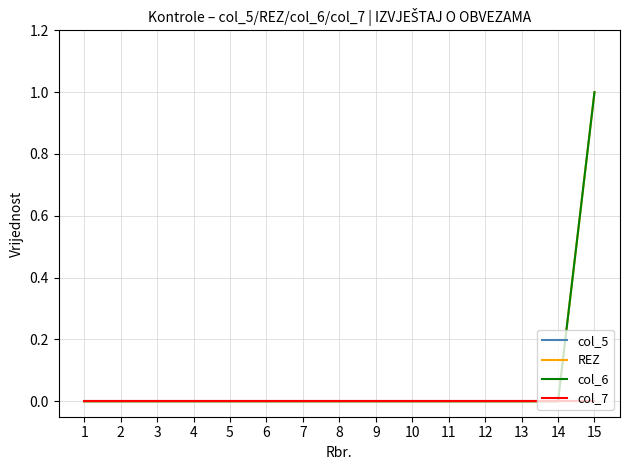

Reading left to right, what are all the values shown in this chart?

col_5: 1=0	2=0	3=0	4=0	5=0	6=0	7=0	8=0	9=0	10=0	11=0	12=0	13=0	14=0	15=0
REZ: 1=0	2=0	3=0	4=0	5=0	6=0	7=0	8=0	9=0	10=0	11=0	12=0	13=0	14=0	15=1
col_6: 1=0	2=0	3=0	4=0	5=0	6=0	7=0	8=0	9=0	10=0	11=0	12=0	13=0	14=0	15=1
col_7: 1=0	2=0	3=0	4=0	5=0	6=0	7=0	8=0	9=0	10=0	11=0	12=0	13=0	14=0	15=0